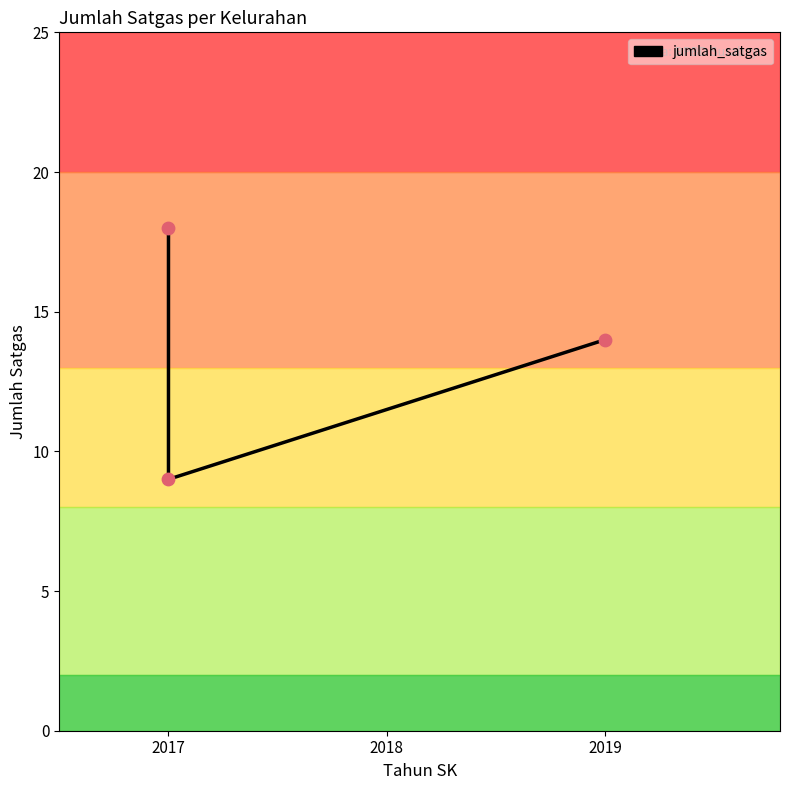

Between 2019 and 2017, which is larger?

2019